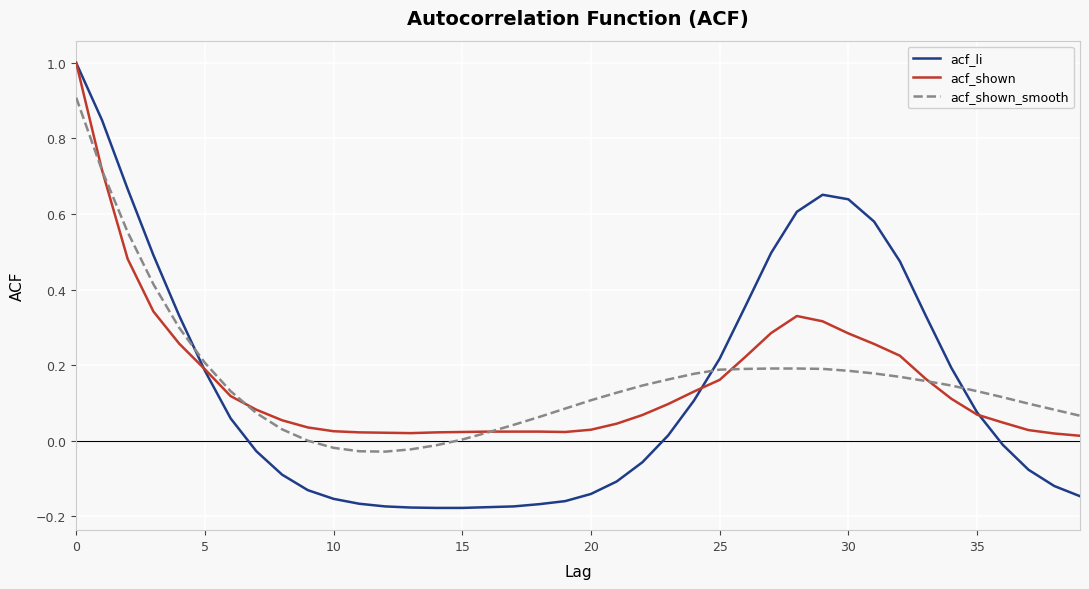

What is the highest value of the acf_shown_smooth series?

0.9